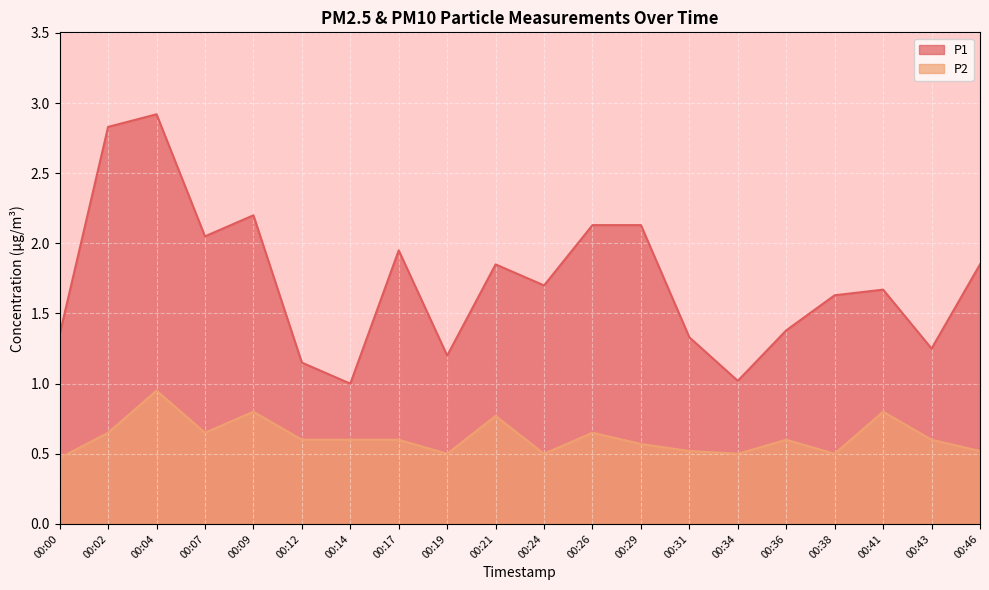

Reading left to right, what are all the values shown in this chart?

P1: 00:00=1.4	00:02=2.8	00:04=2.9	00:07=2.0	00:09=2.2	00:12=1.1	00:14=1.0	00:17=1.9	00:19=1.2	00:21=1.9	00:24=1.7	00:26=2.1	00:29=2.1	00:31=1.3	00:34=1.0	00:36=1.4	00:38=1.6	00:41=1.7	00:43=1.2	00:46=1.9
P2: 00:00=0.5	00:02=0.7	00:04=0.9	00:07=0.7	00:09=0.8	00:12=0.6	00:14=0.6	00:17=0.6	00:19=0.5	00:21=0.8	00:24=0.5	00:26=0.7	00:29=0.6	00:31=0.5	00:34=0.5	00:36=0.6	00:38=0.5	00:41=0.8	00:43=0.6	00:46=0.5